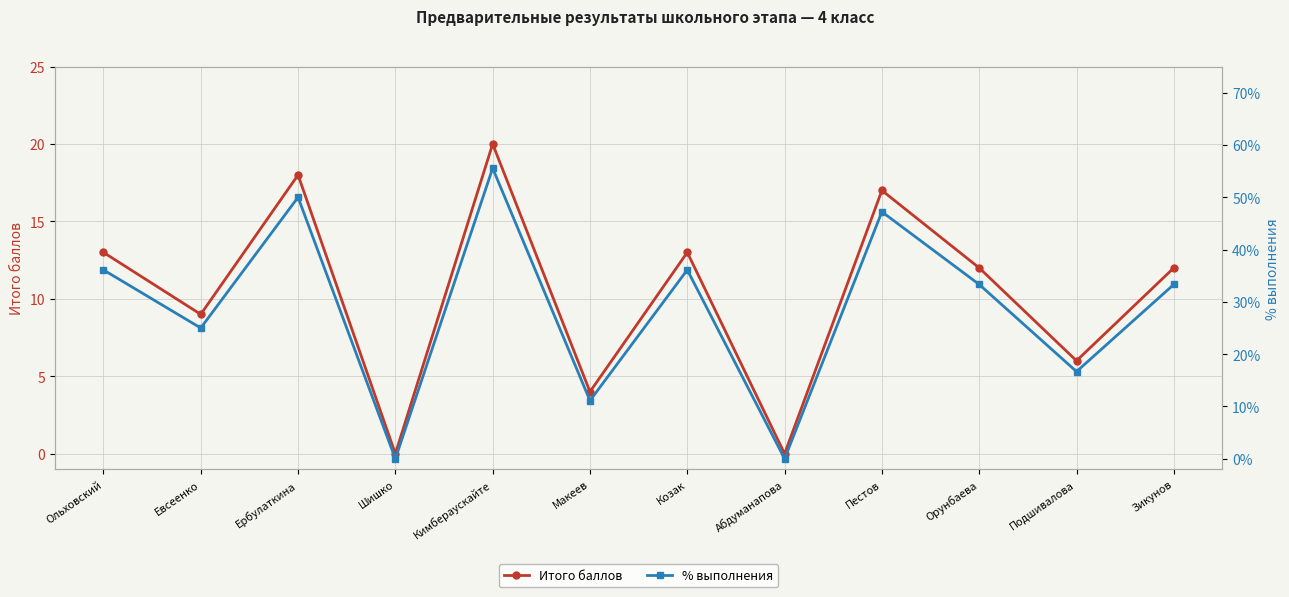

Reading left to right, list all the values displayed in this chart.

Итого баллов: Ольховский=13.0	Евсеенко=9.0	Ербулаткина=18.0	Шишко=0.0	Кимбераускайте=20.0	Макеев=4.0	Козак=13.0	Абдуманапова=0.0	Пестов=17.0	Орунбаева=12.0	Подшивалова=6.0	Зикунов=12.0
% выполнения: Ольховский=36.1	Евсеенко=25.0	Ербулаткина=50.0	Шишко=0.0	Кимбераускайте=55.6	Макеев=11.1	Козак=36.1	Абдуманапова=0.0	Пестов=47.2	Орунбаева=33.3	Подшивалова=16.7	Зикунов=33.3